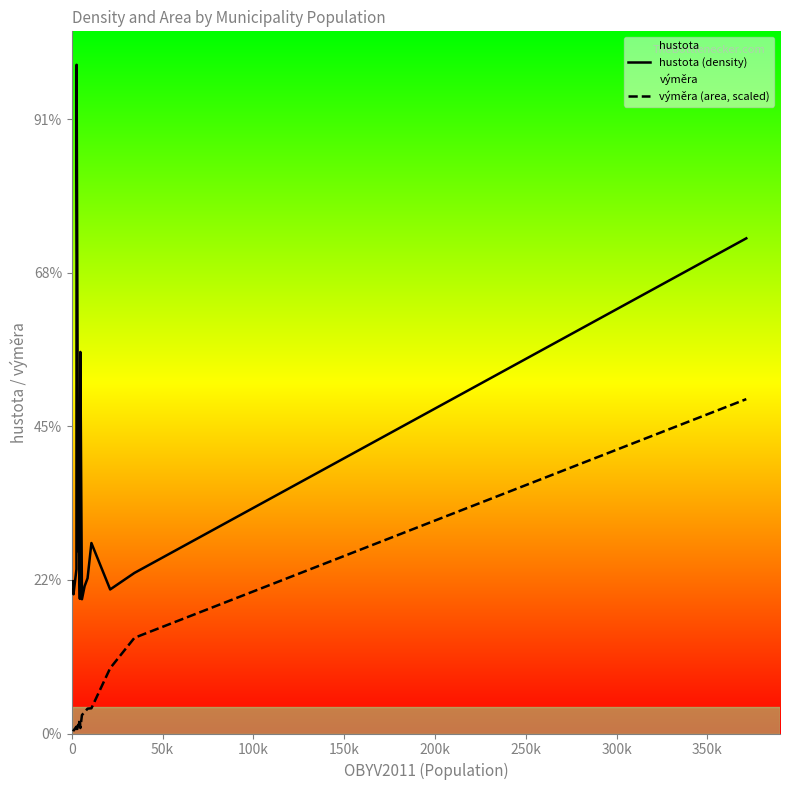

What is the highest value of the hustota (density) series?

2177.5